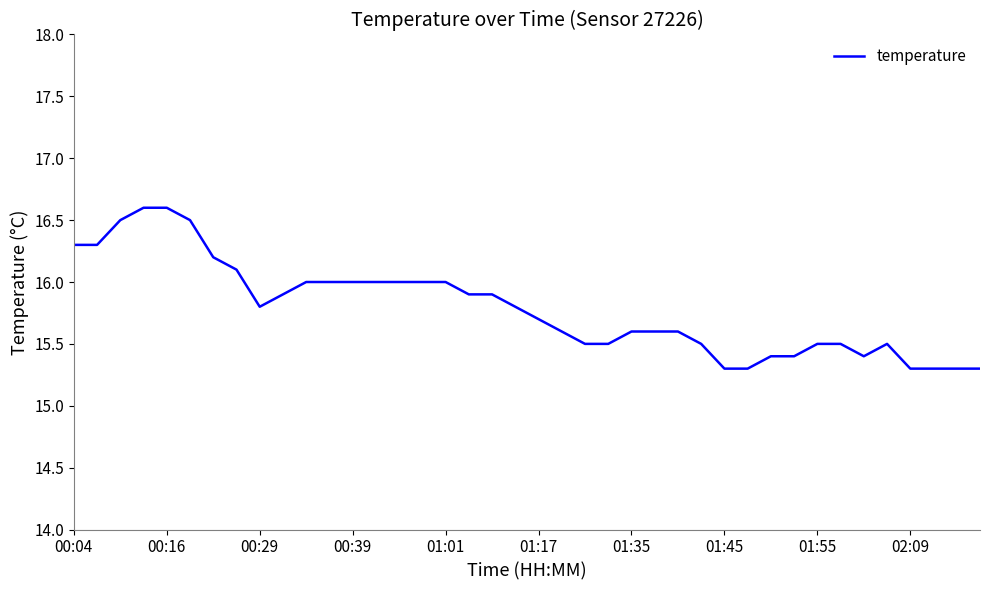

What is the minimum value shown in the chart?

15.3